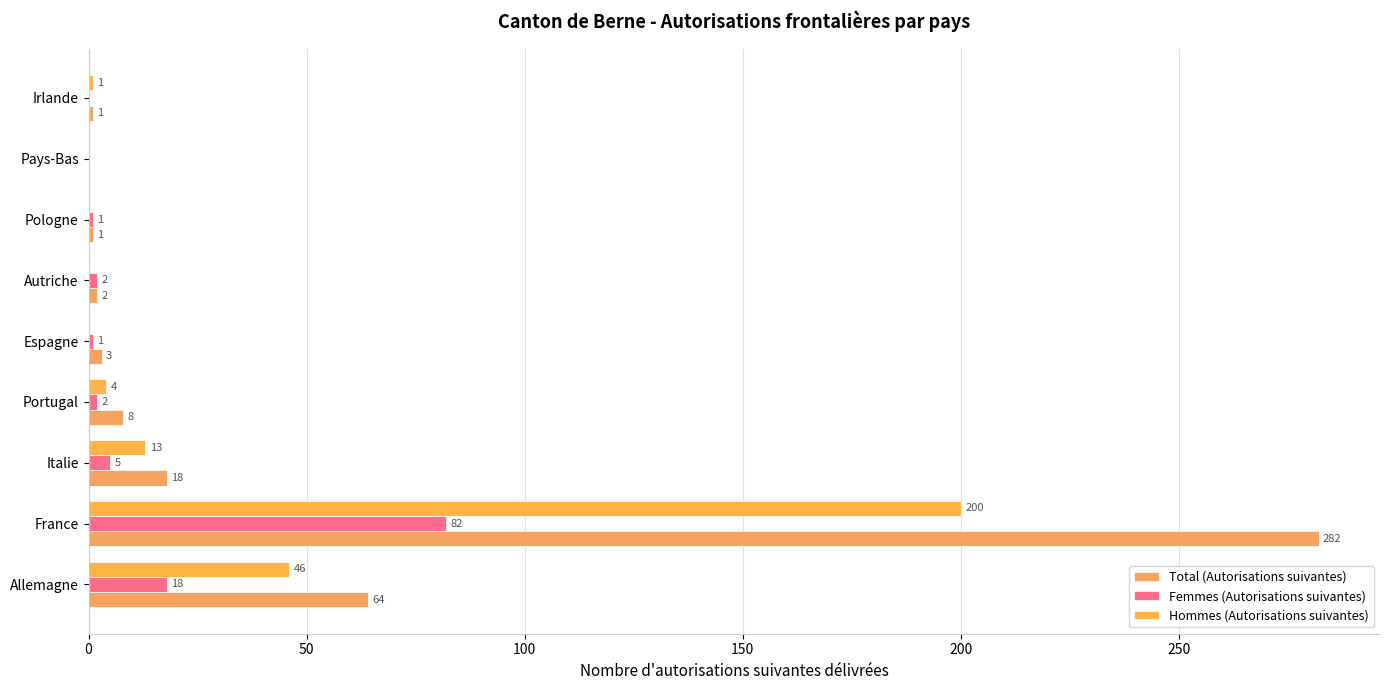

What position from the right is 0?

9